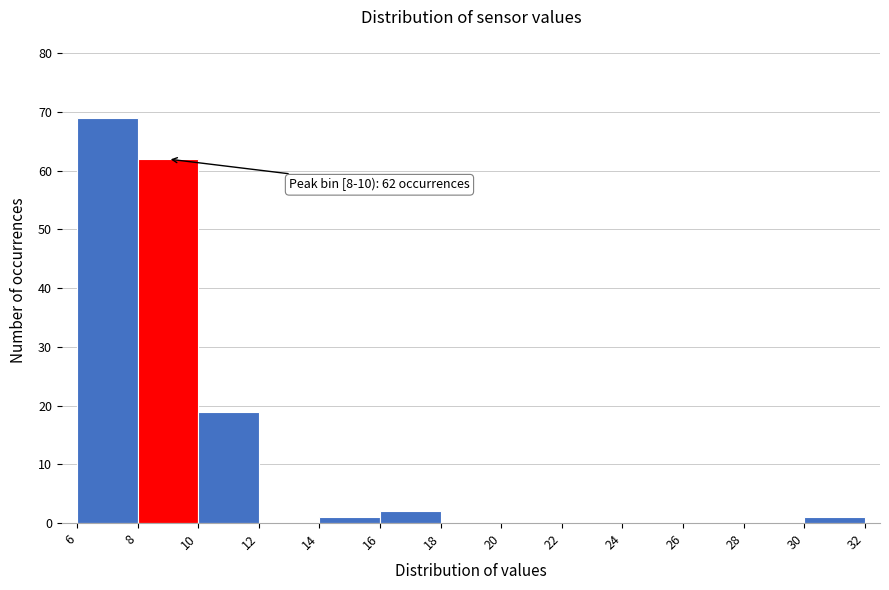

Over which range of the x-axis is the bar tallest?

6 to 8